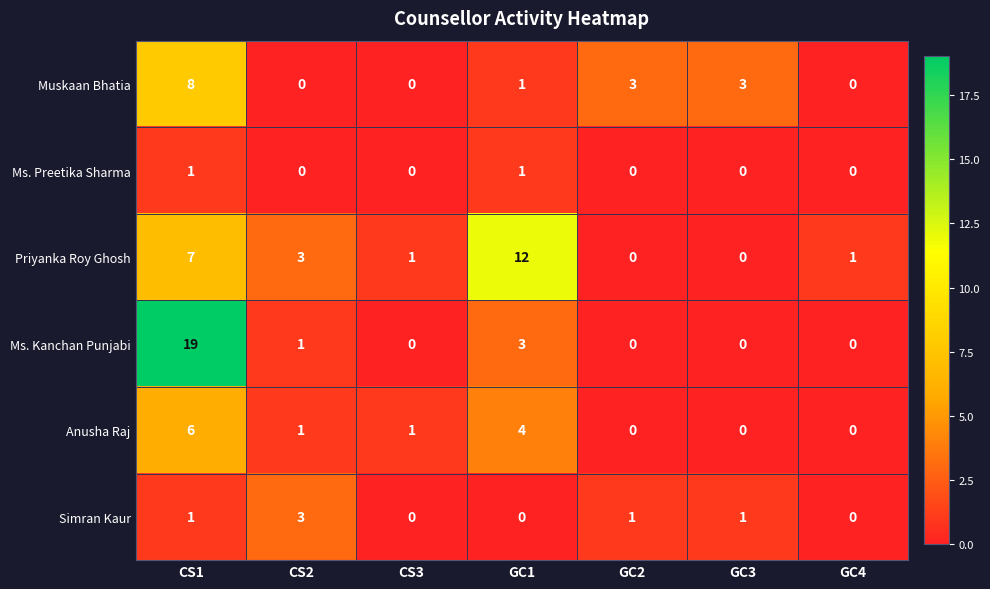

At which category is the sum across all series the highest?

CS1